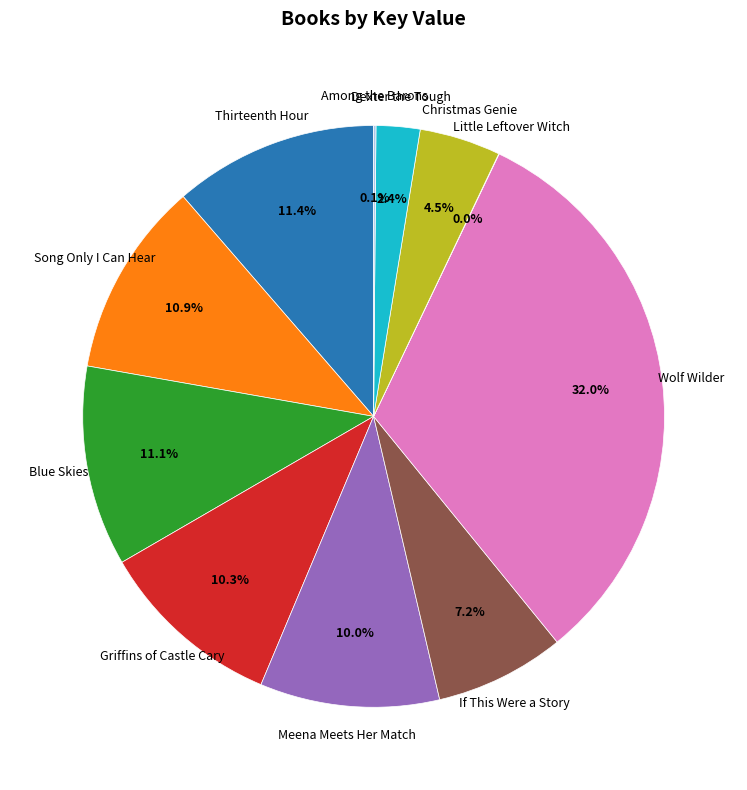

Combined, what portion of the pie is Griffins of Castle Cary and Song Only I Can Hear?

21.2%